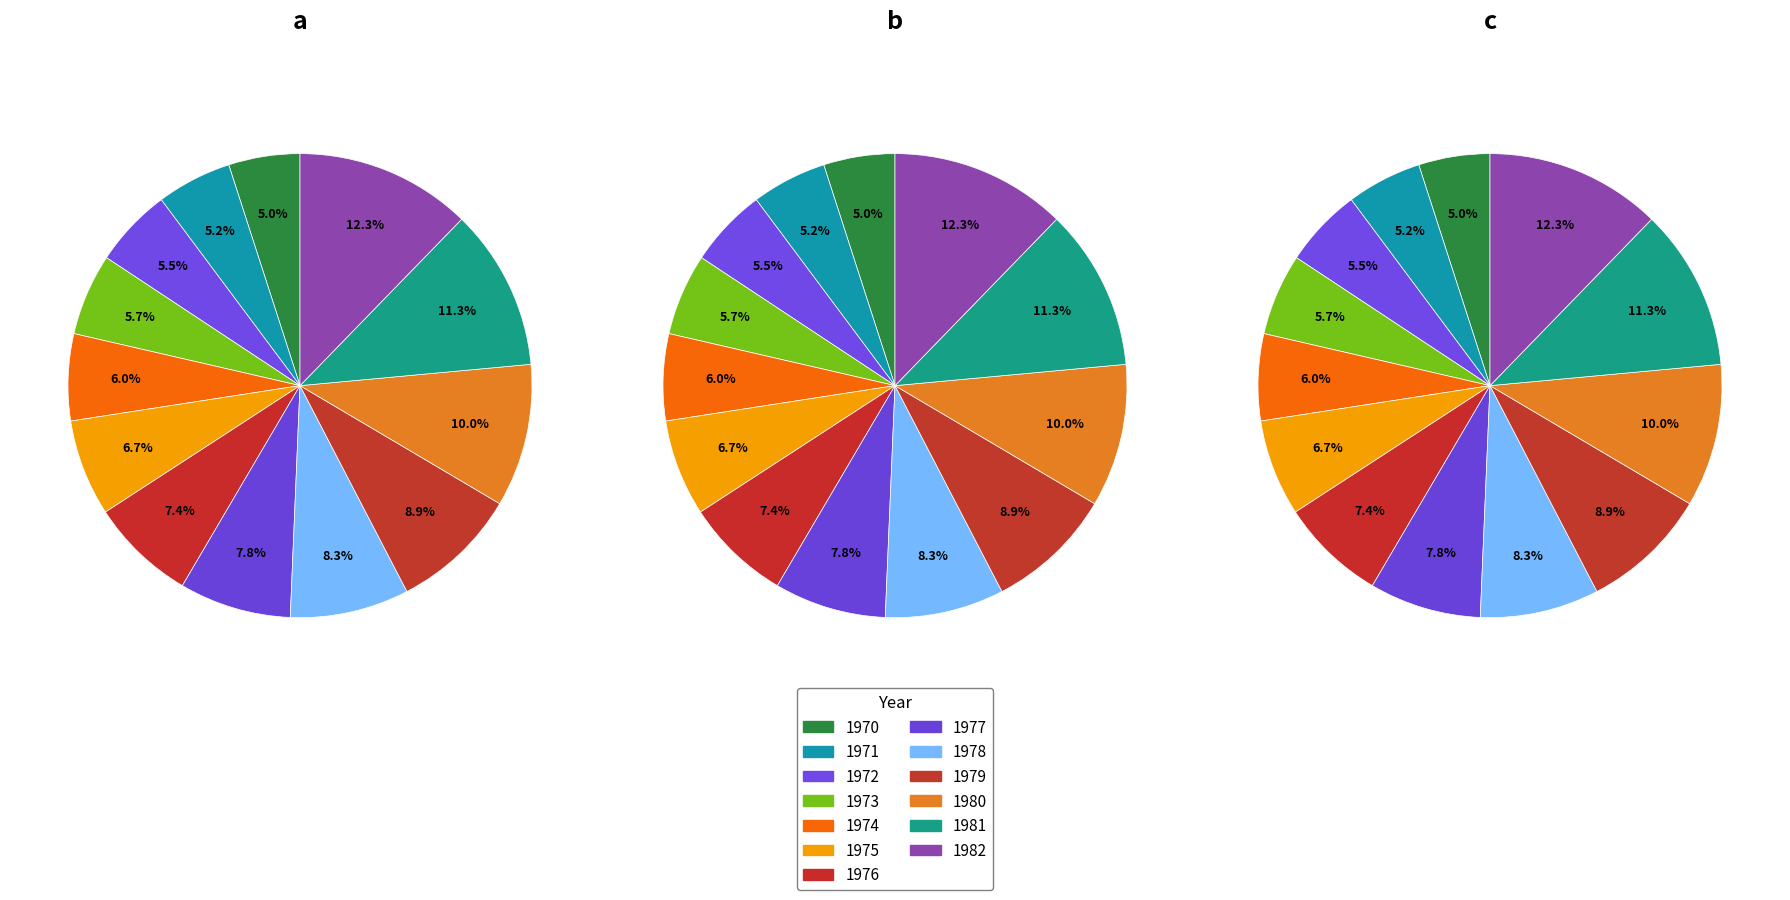

What percentage is NOT represented by 1972?

94.5%